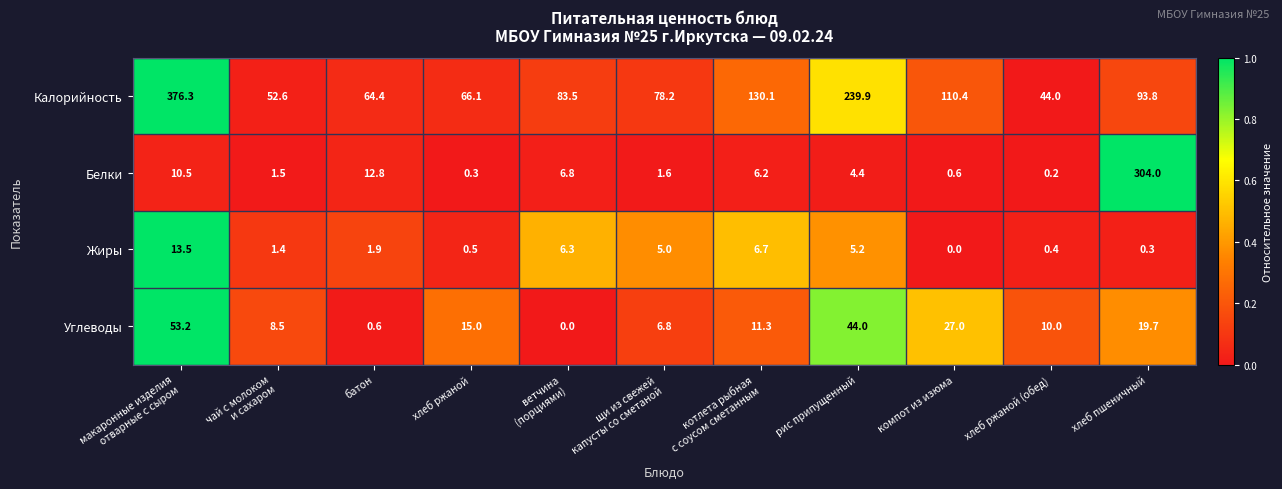

List the series in order of their peak value, highest first.

Калорийность, Белки, Углеводы, Жиры